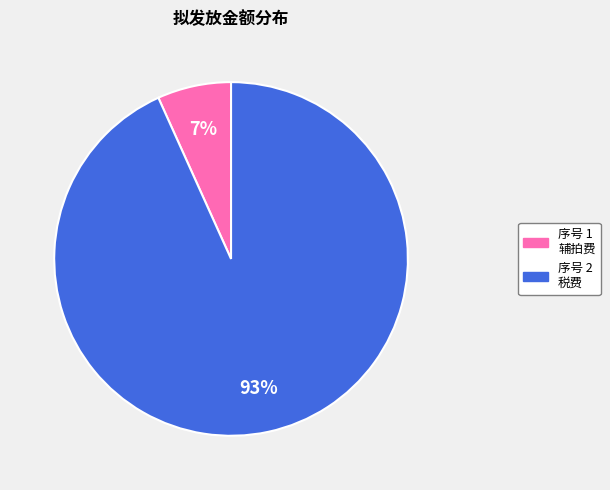

To the nearest percent, what is the average slice percentage?

50%